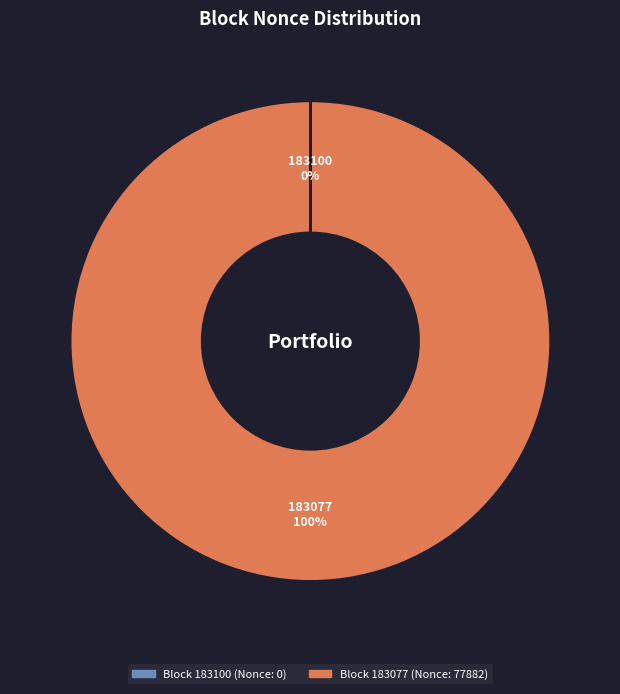

To the nearest percent, what is the difference between the largest and smallest slice percentages?

100%